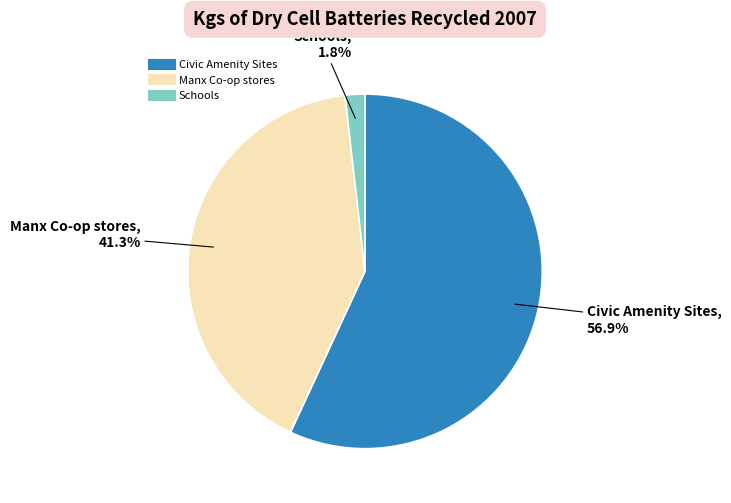

Is Manx Co-op stores the majority of the pie?

No